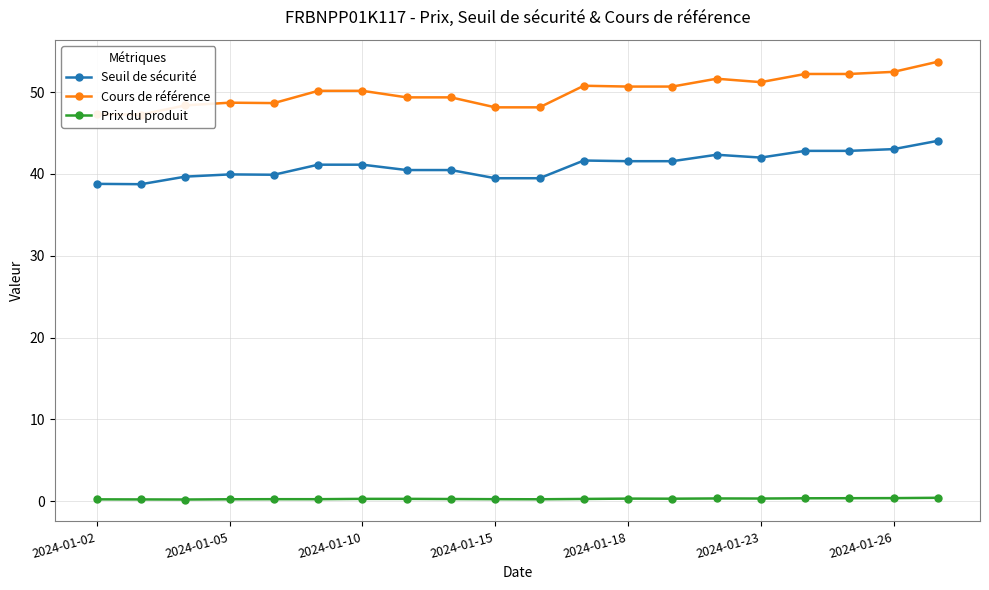

True or false: Seuil de sécurité has a value of 39.9 at 2024-01-05.

True